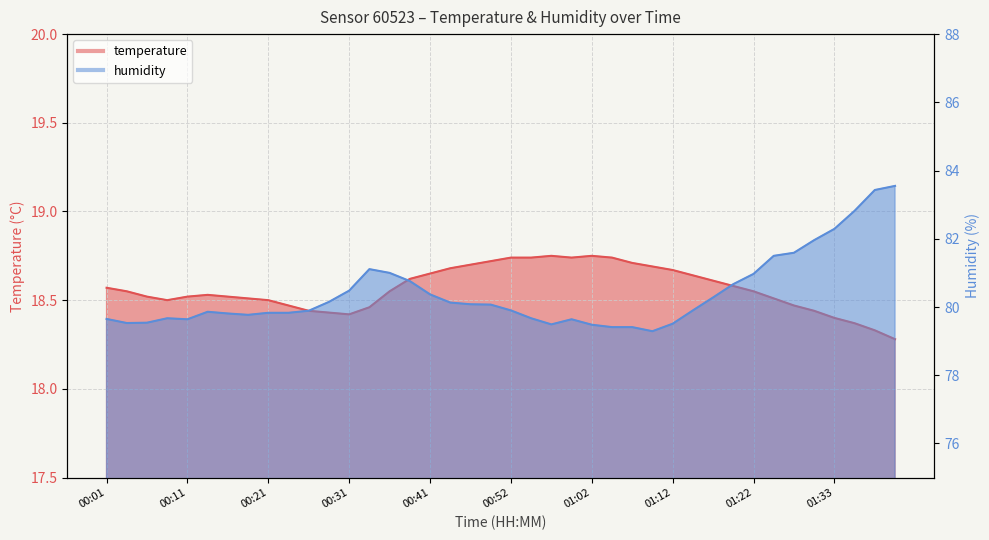

Is it true that temperature equals 18.5 at 00:09?

True